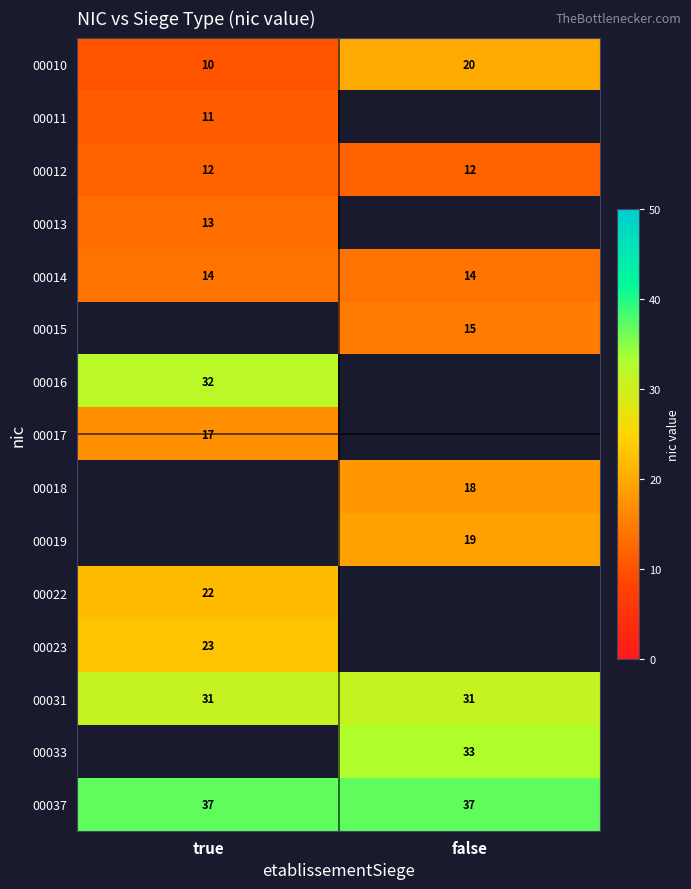

The 00037 series shows 37 at true. True or false?

True